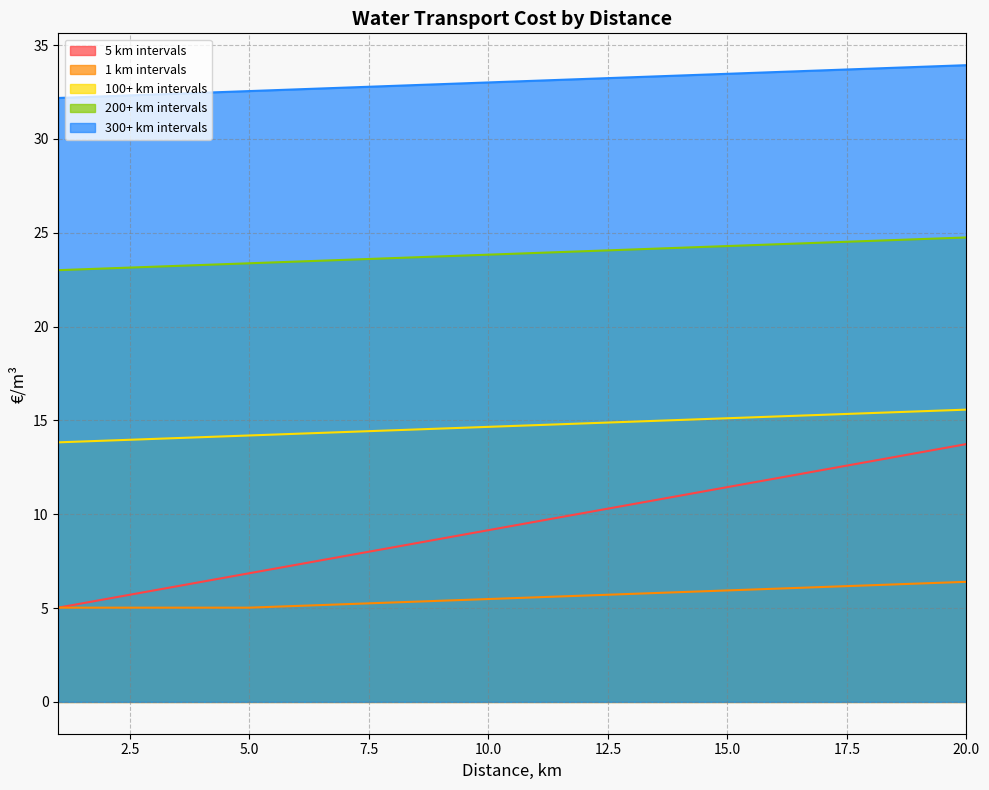

Reading left to right, what are all the values shown in this chart?

5 km intervals: 1=13.8	2=13.9	3=14.0	4=14.1	5=14.2	6=14.3	7=14.4	8=14.5	9=14.6	10=14.7	11=14.7	12=14.8	13=14.9	14=15.0	15=15.1	16=15.2	17=15.3	18=15.4	19=15.5	20=15.6
1 km intervals: 1=5.0	2=5.0	3=5.0	4=5.0	5=5.0	6=5.1	7=5.2	8=5.3	9=5.4	10=5.5	11=5.6	12=5.7	13=5.8	14=5.8	15=5.9	16=6.0	17=6.1	18=6.2	19=6.3	20=6.4
100+ km intervals: 1=5.0	2=5.5	3=5.9	4=6.4	5=6.9	6=7.3	7=7.8	8=8.2	9=8.7	10=9.2	11=9.6	12=10.1	13=10.5	14=11.0	15=11.4	16=11.9	17=12.4	18=12.8	19=13.3	20=13.7
200+ km intervals: 1=32.2	2=32.3	3=32.4	4=32.5	5=32.5	6=32.6	7=32.7	8=32.8	9=32.9	10=33.0	11=33.1	12=33.2	13=33.3	14=33.4	15=33.5	16=33.6	17=33.7	18=33.7	19=33.8	20=33.9
300+ km intervals: 1=23.0	2=23.1	3=23.2	4=23.3	5=23.4	6=23.5	7=23.6	8=23.6	9=23.7	10=23.8	11=23.9	12=24.0	13=24.1	14=24.2	15=24.3	16=24.4	17=24.5	18=24.6	19=24.7	20=24.7